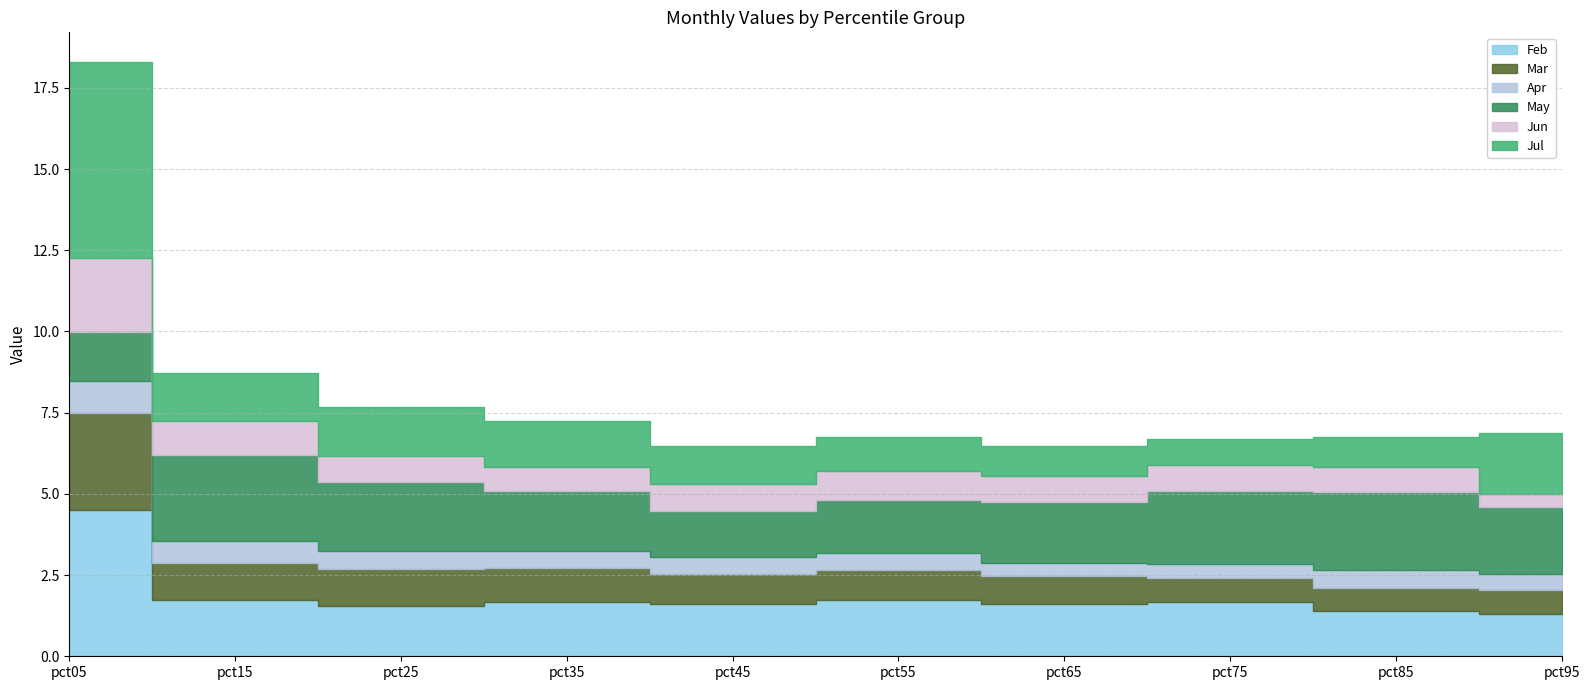

How many interior local valleys does the May series have?

1